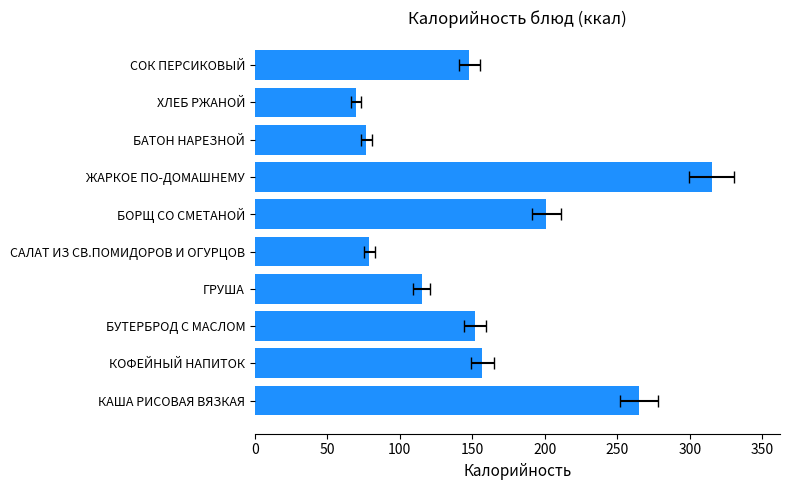

What is the difference between the maximum and minimum values?

245